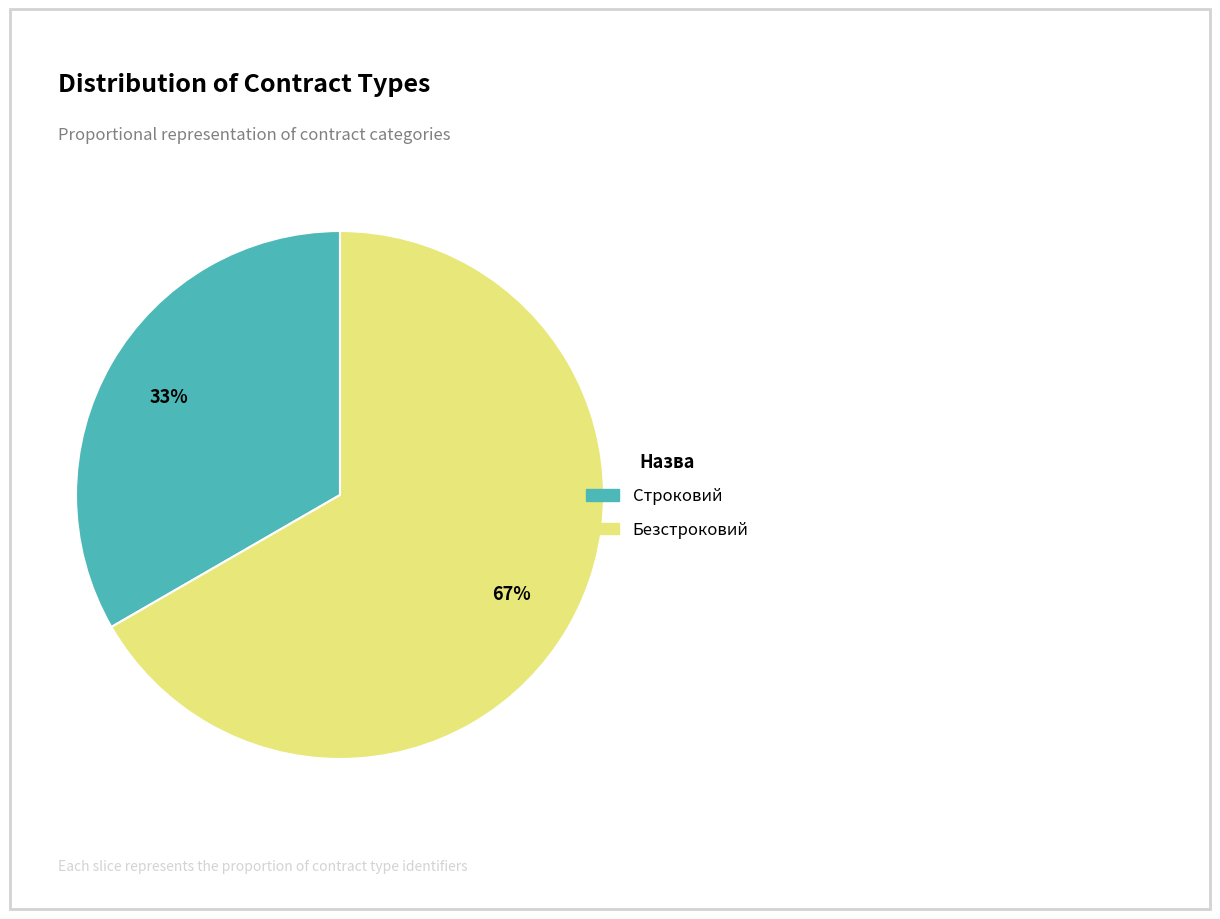

Rank the categories by value from highest to lowest.

Безстроковий, Строковий